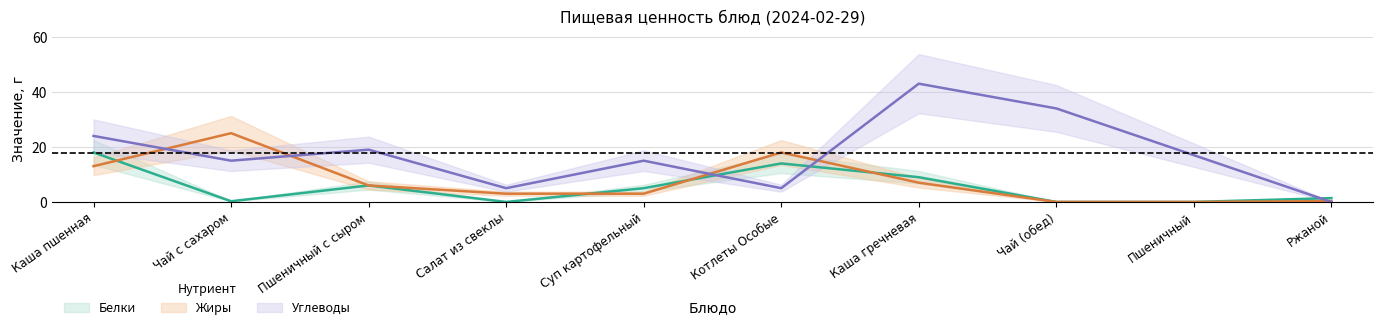

What is the difference between the maximum and minimum values in the Углеводы series?

43.0